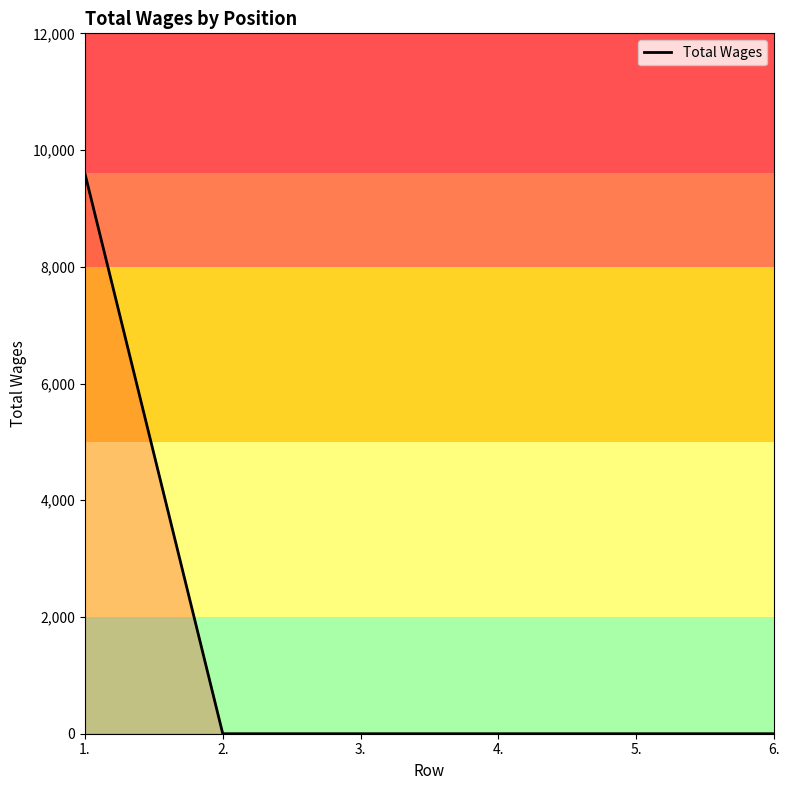

What is the difference between the maximum and minimum values?

9600